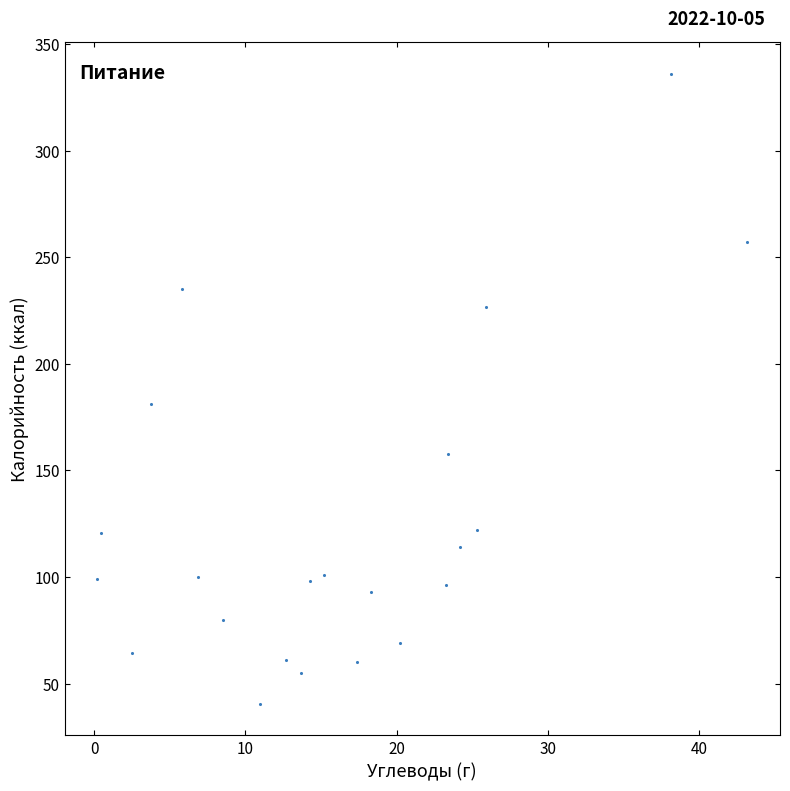

What is the range of Y values (max minus min)?

295.5